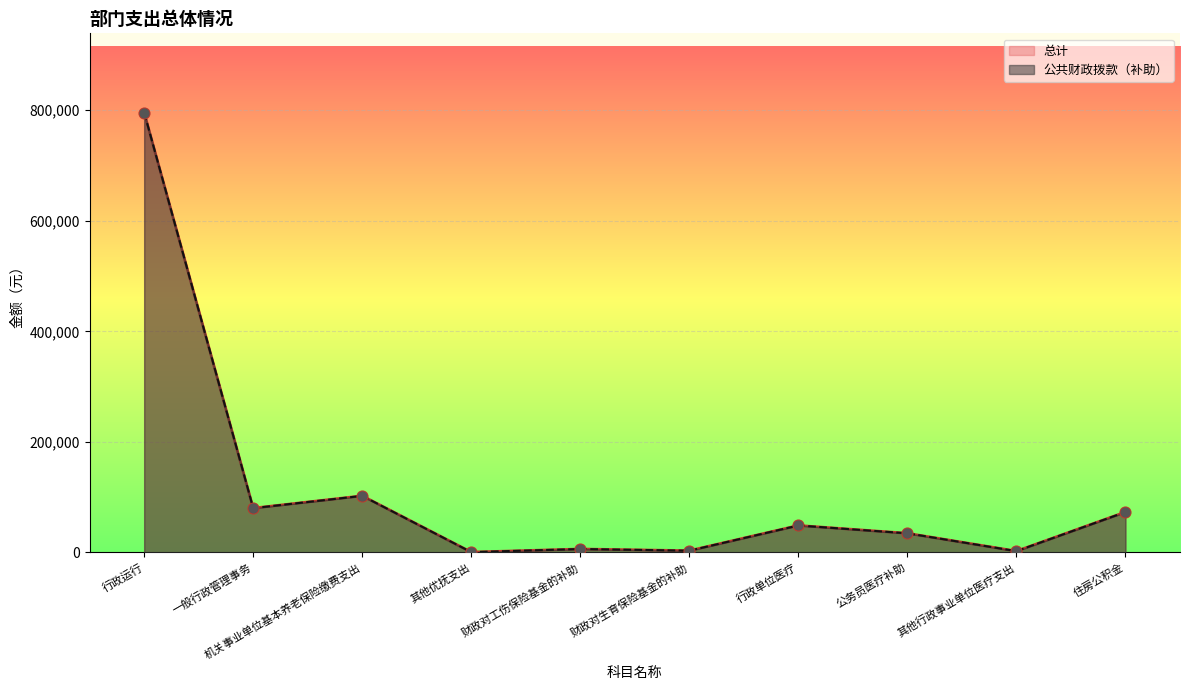

At how many categories does at least one series exceed 255397?

1